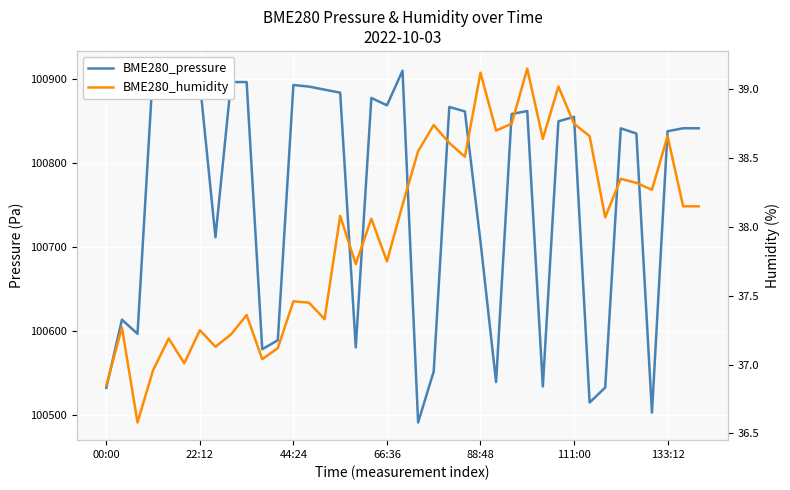

How many data points in BME280_humidity are above 38?

22